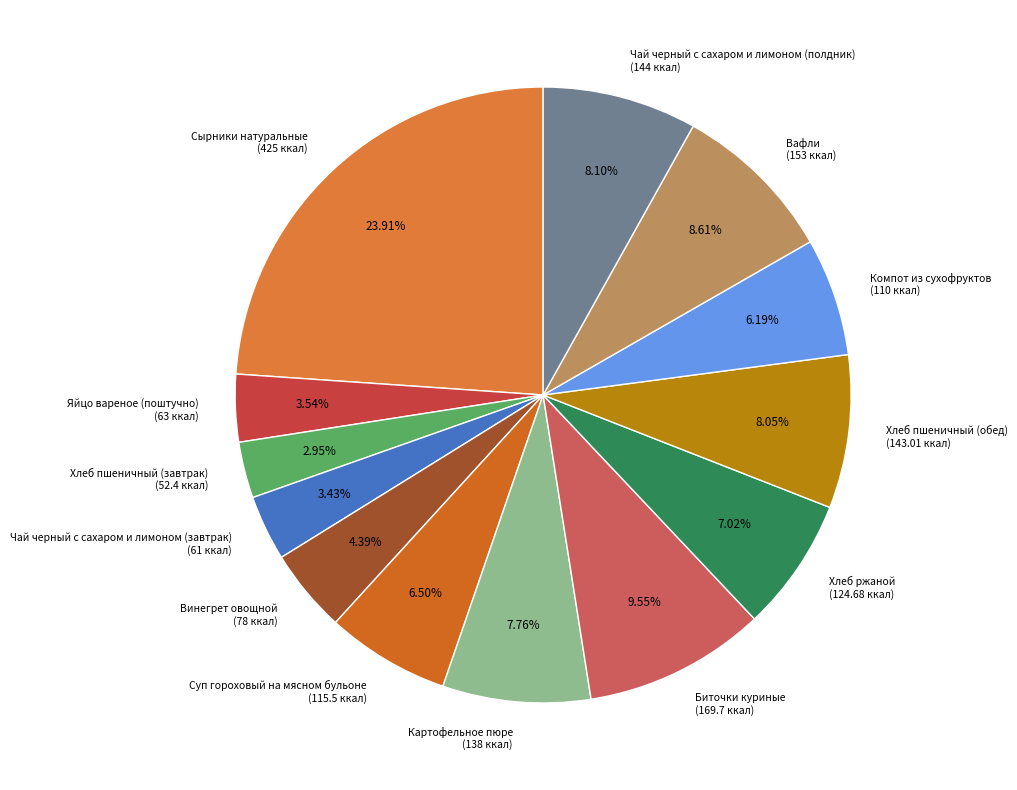

Which has a higher value, Хлеб ржаной (124.68 ккал) or Картофельное пюре (138 ккал)?

Картофельное пюре (138 ккал)